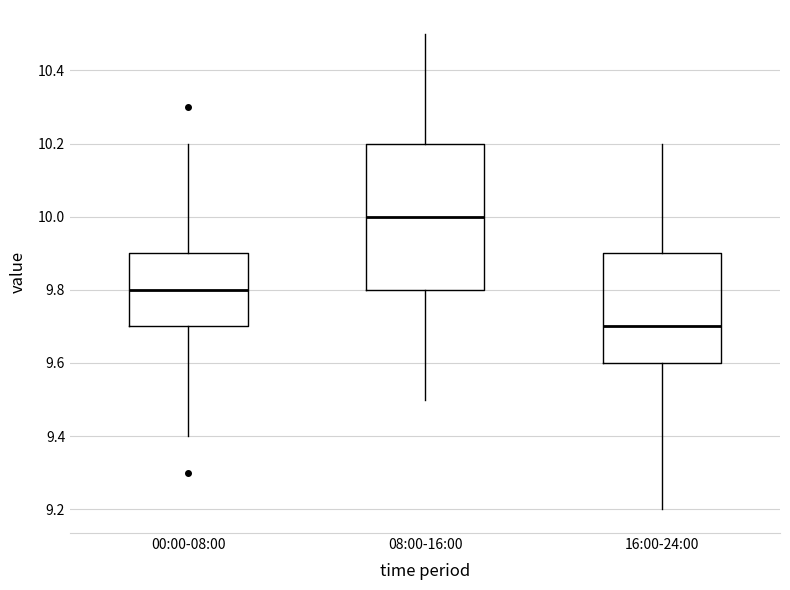

Which box's median line is the lowest?

16:00-24:00